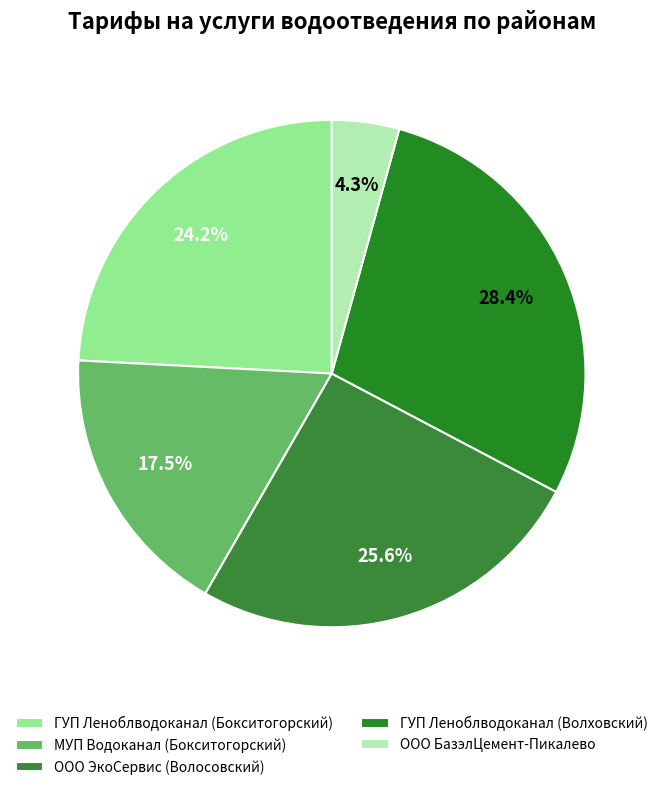

Is ГУП Леноблводоканал (Бокситогорский) the majority of the pie?

No